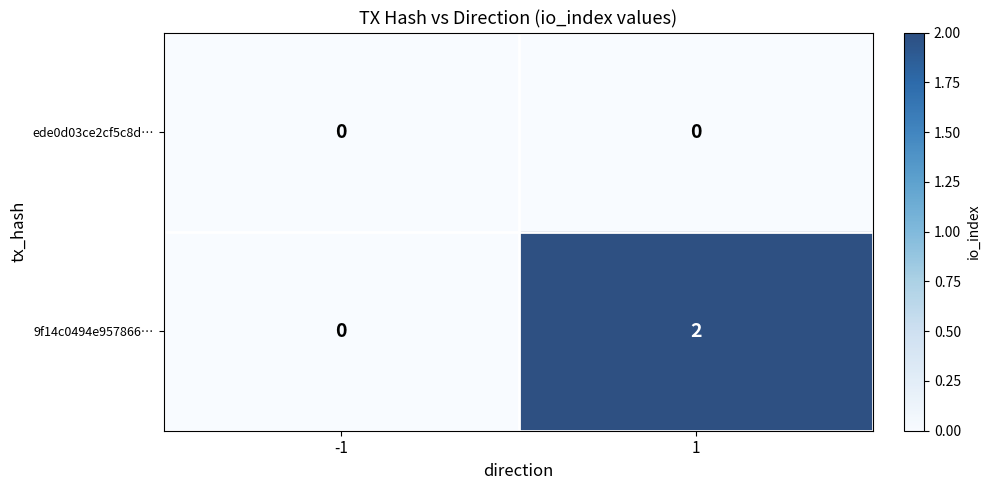

At which category is the sum across all series the highest?

1